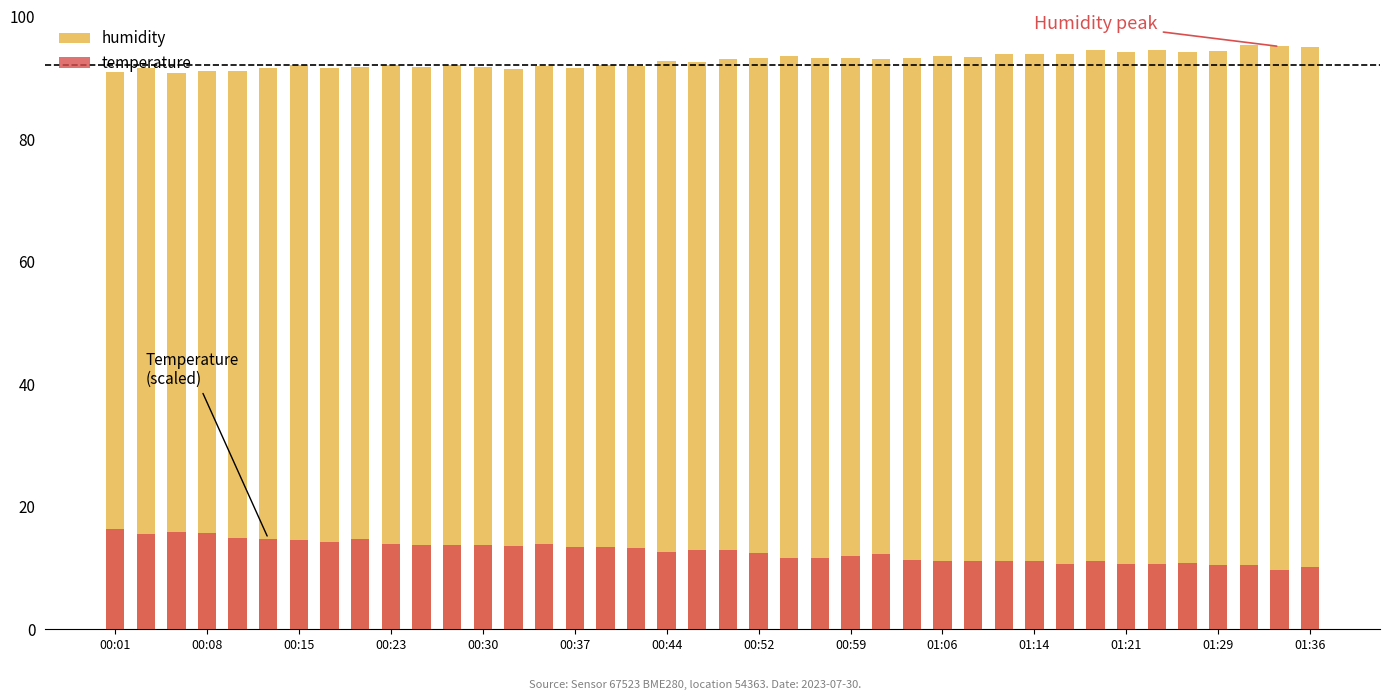

At which label does temperature first exceed 12?

00:01